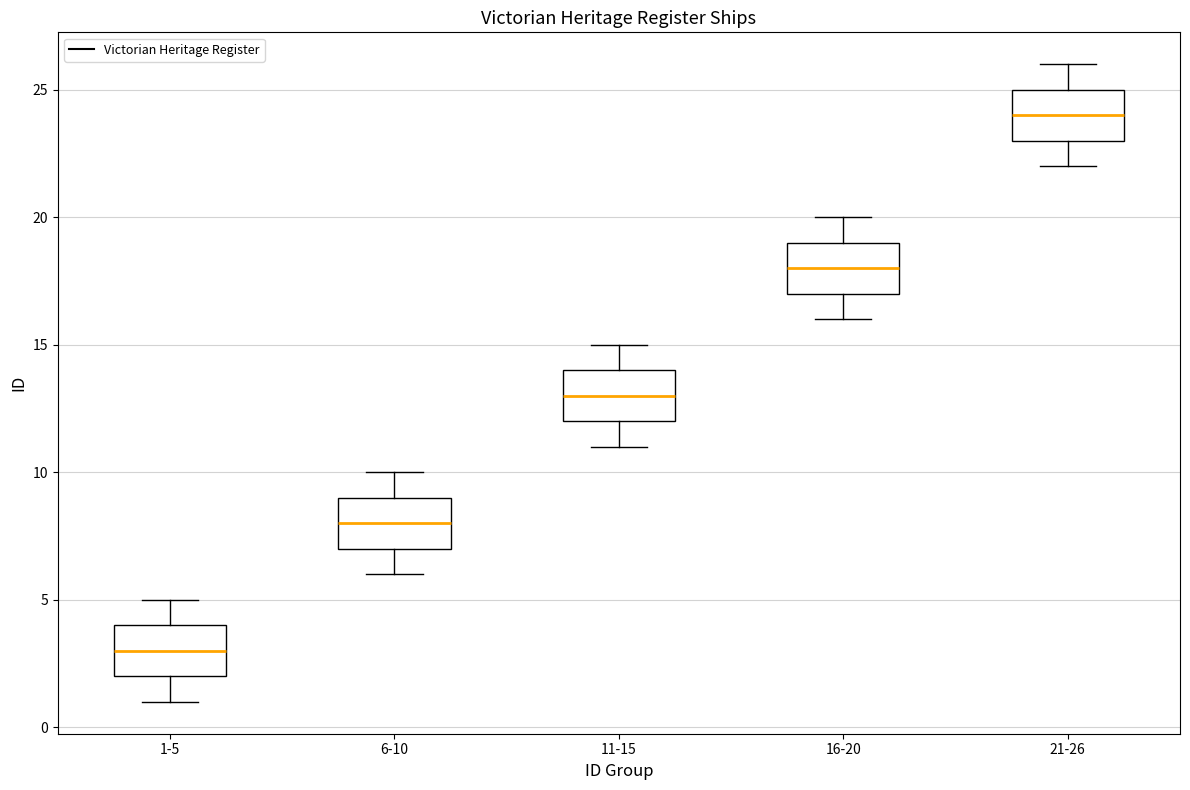

Reading left to right, read every box against the y-axis: the position of its median line, the range the box covers, and the ends of its whiskers. The values are not printed on the chart, so give them approximately, as read against the axis.

1-5: median 3, box 2 to 4, whiskers 1 to 5
6-10: median 8, box 7 to 9, whiskers 6 to 10
11-15: median 13, box 12 to 14, whiskers 11 to 15
16-20: median 18, box 17 to 19, whiskers 16 to 20
21-26: median 24, box 23 to 25, whiskers 22 to 26